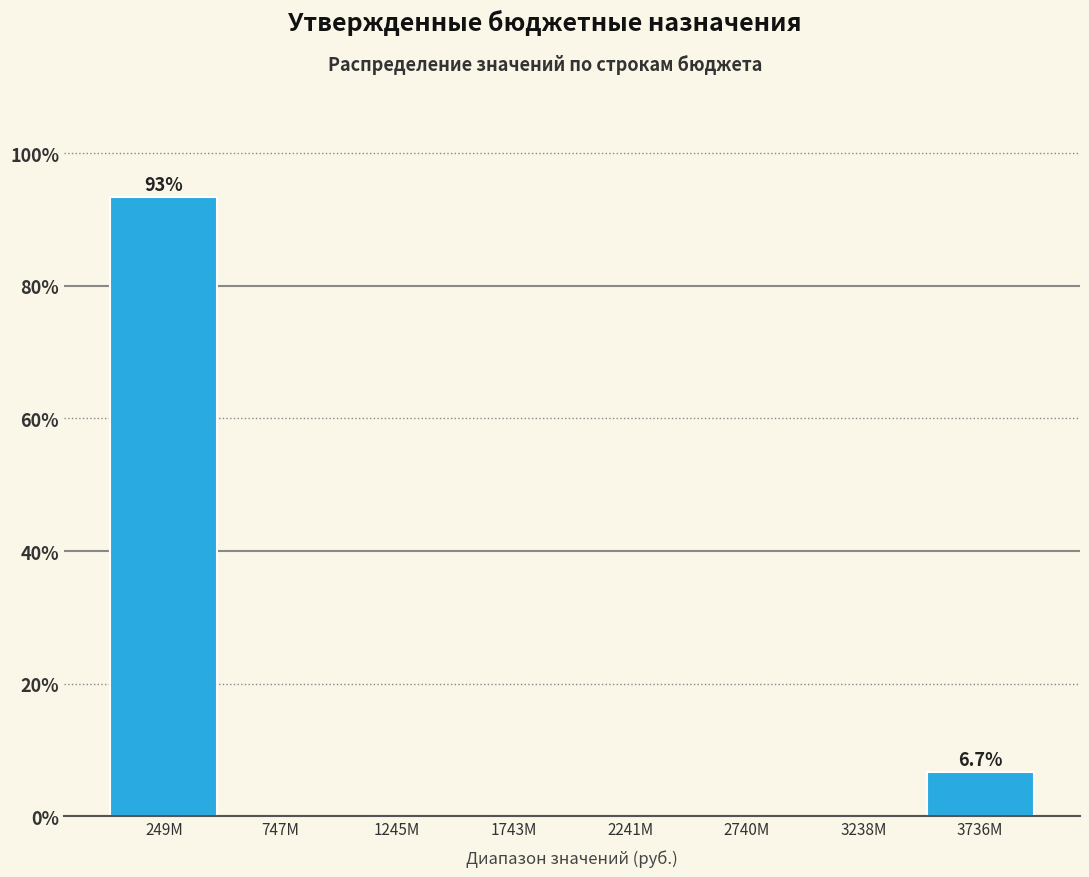

Reading left to right, list all the values displayed in this chart.

249M=93.3	747M=0.0	1245M=0.0	1743M=0.0	2241M=0.0	2740M=0.0	3238M=0.0	3736M=6.7